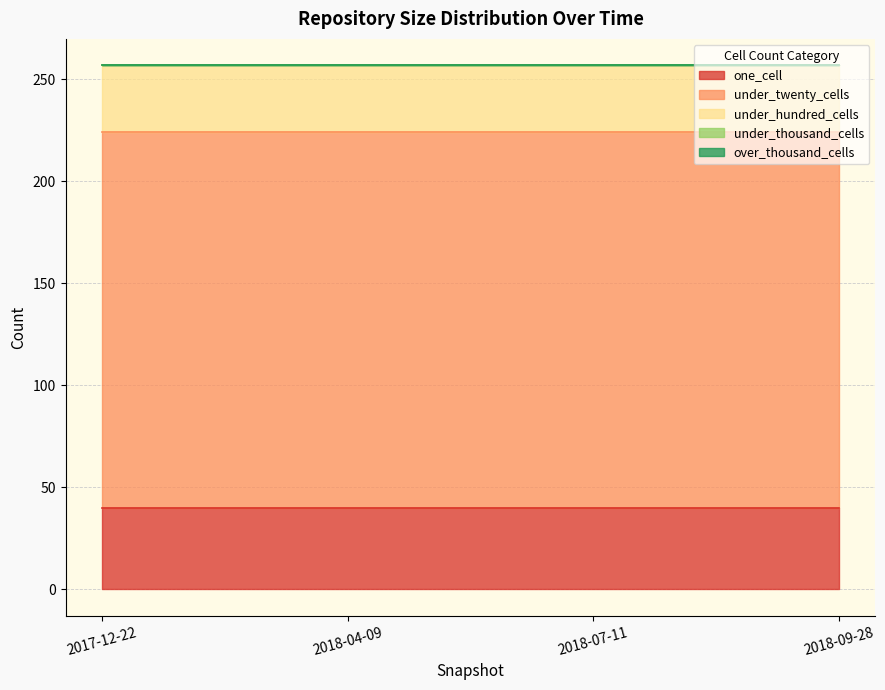

List the series in order of their peak value, lowest first.

under_thousand_cells, over_thousand_cells, under_hundred_cells, one_cell, under_twenty_cells